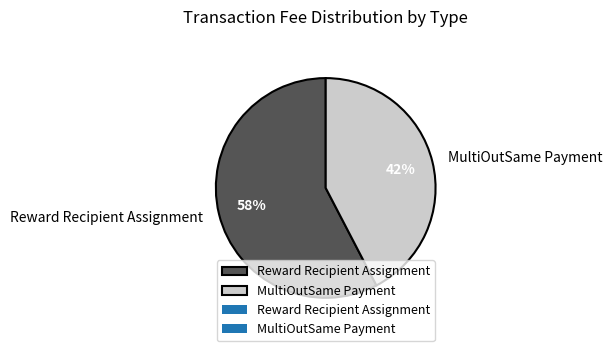

What is the majority slice?

Reward Recipient Assignment